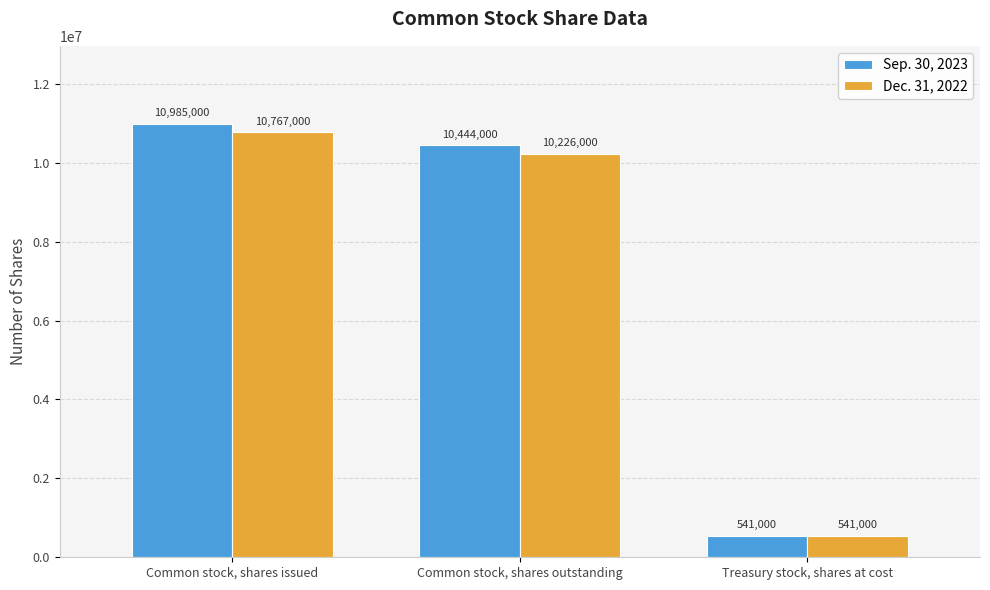

What position from the left is Treasury stock, shares at cost?

3